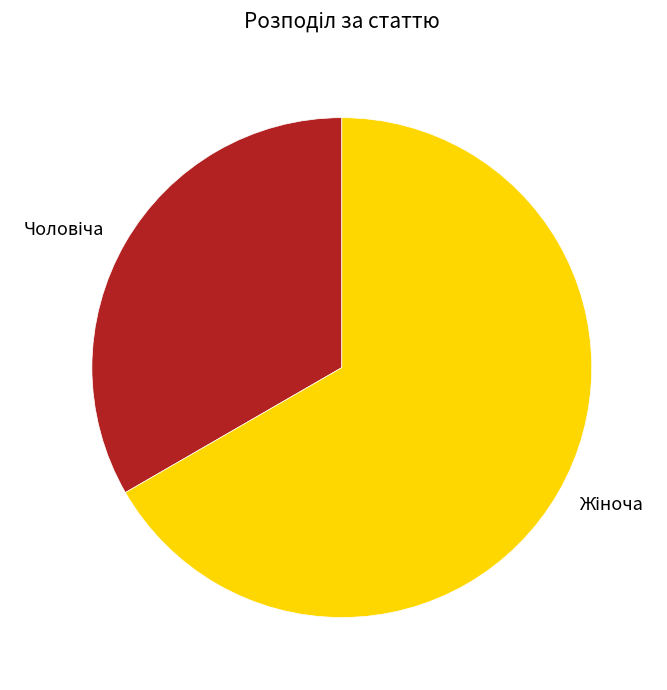

Is there any slice that represents more than half of the pie?

Yes